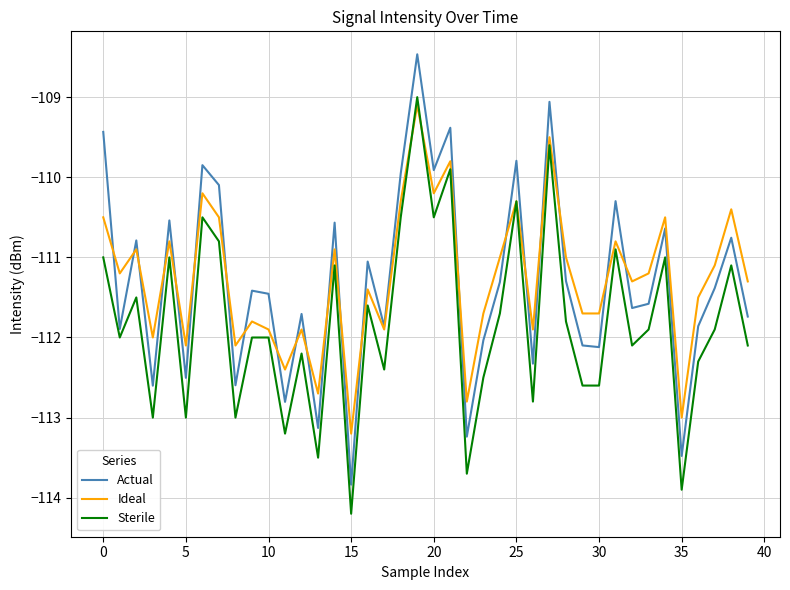

Which series has the widest spread of values?

Actual